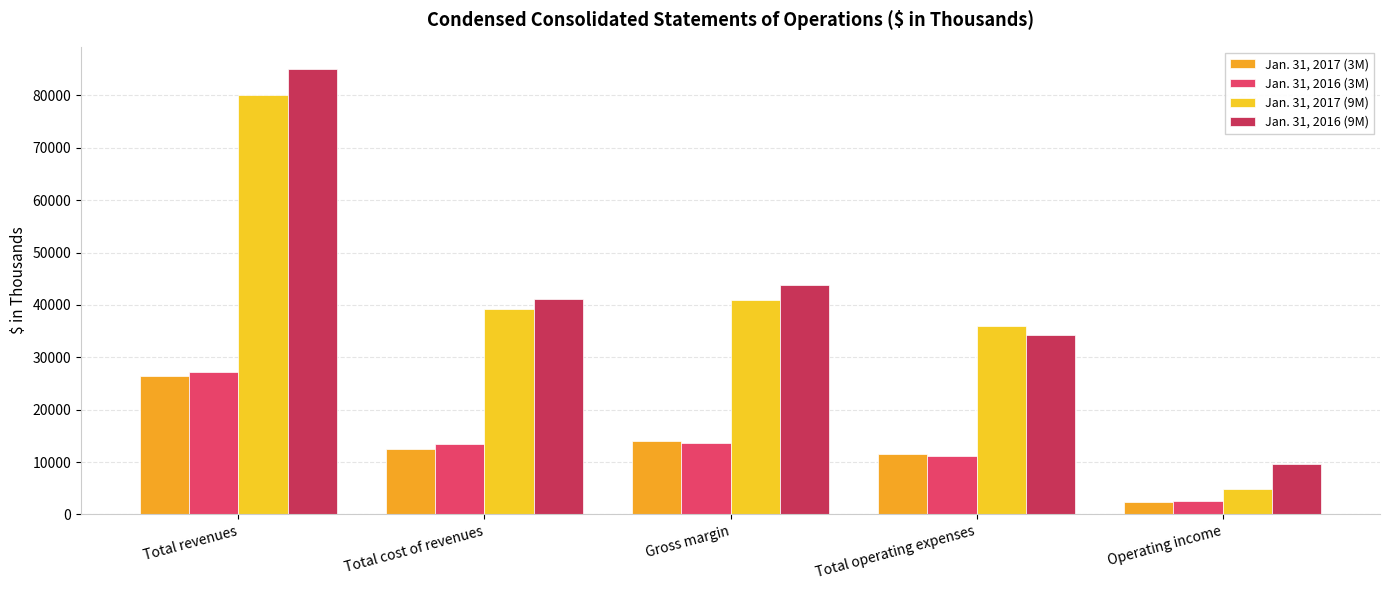

Reading right to left, what are all the values shown in this chart?

Jan. 31, 2017 (3M): 2455	11594	14049	12392	26441
Jan. 31, 2016 (3M): 2518	11089	13607	13488	27095
Jan. 31, 2017 (9M): 4809	36053	40862	39158	80020
Jan. 31, 2016 (9M): 9666	34155	43821	41202	85023